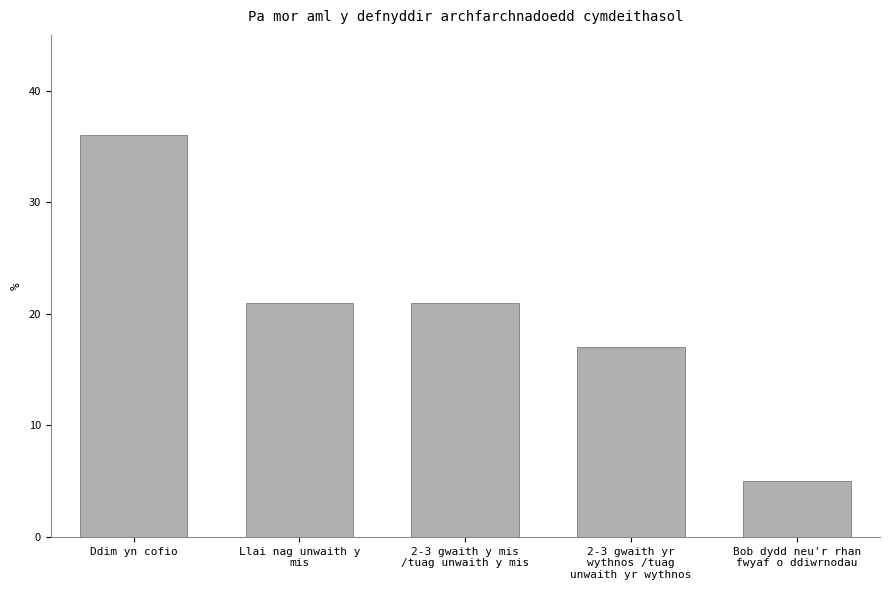

At which label does the data first exceed 21?

Ddim yn cofio